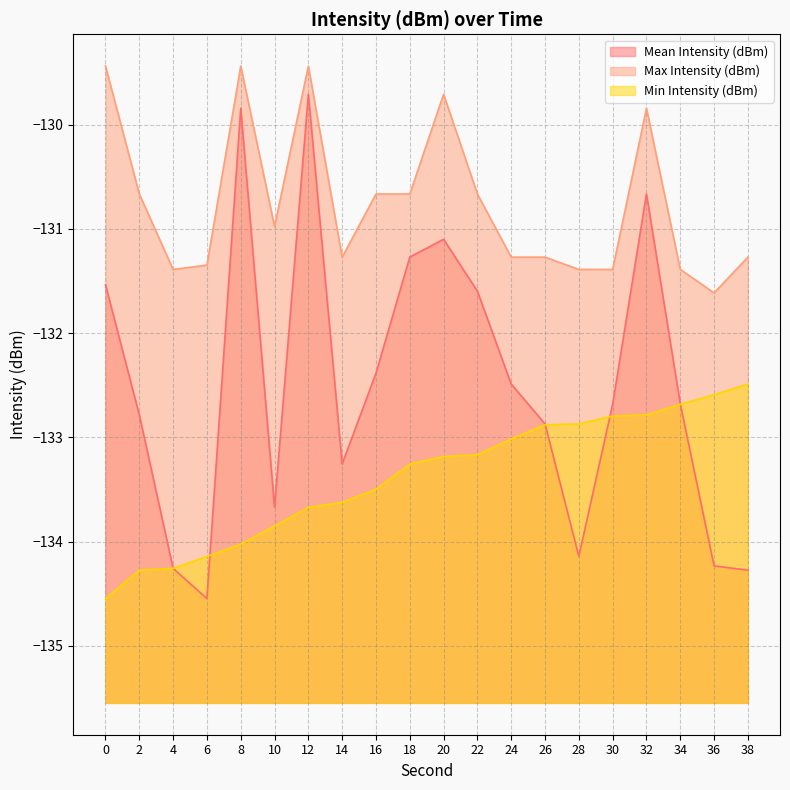

Does the chart have visible grid lines?

Yes